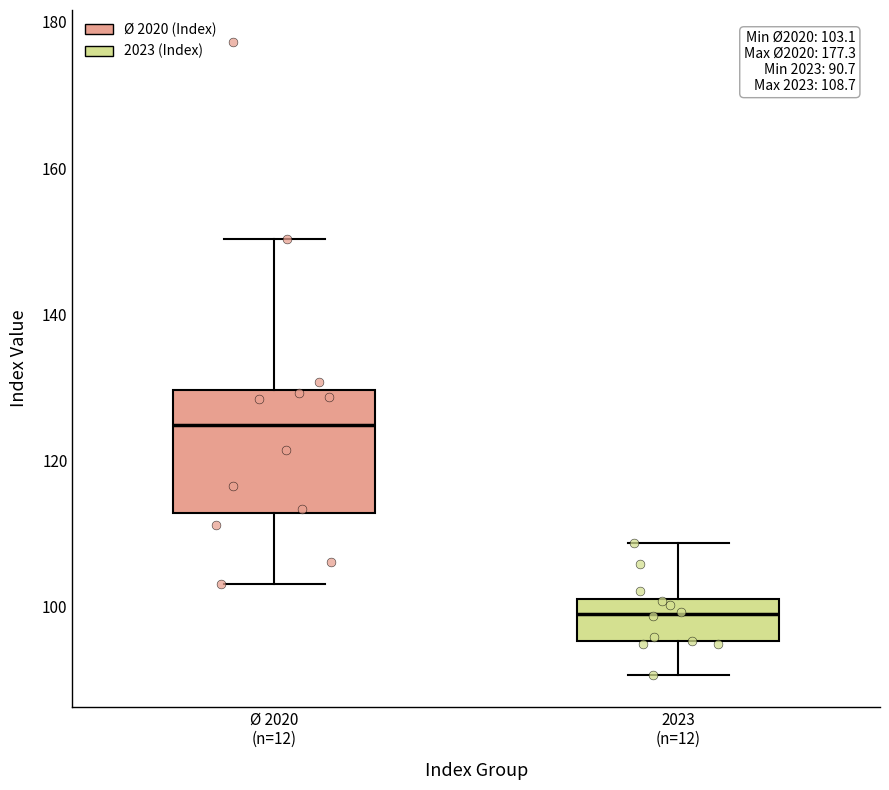

Which box has the lowest median line?

2023 (n=12)